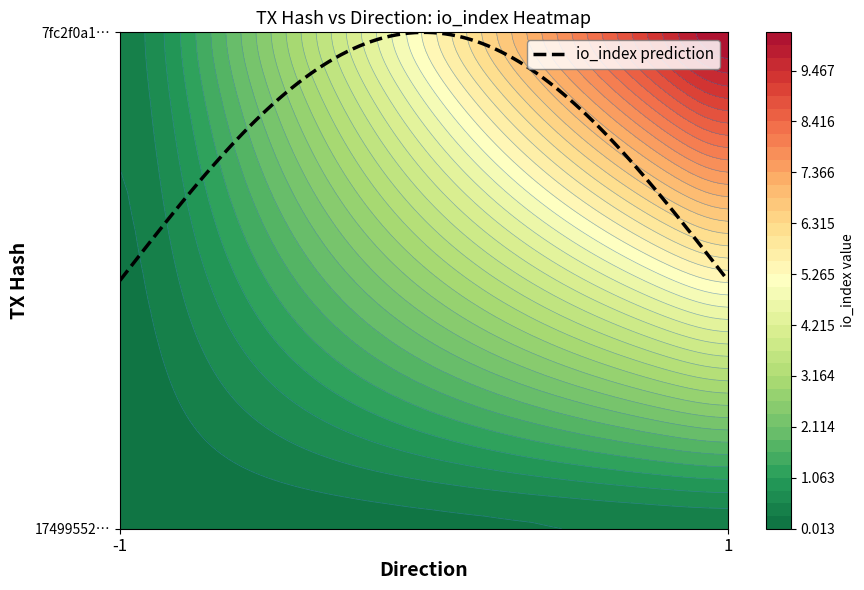

Which series has the largest range (max minus min)?

7fc2f0a1eb424bac1d69b6e1b0b6ffd8cb75508